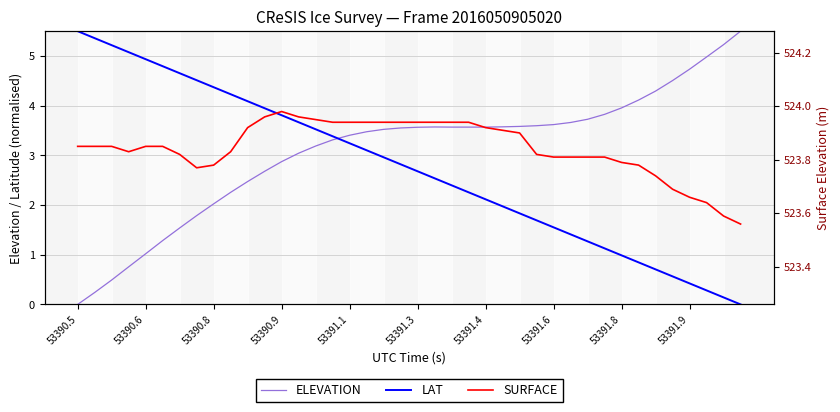

At which category does ELEVATION reach its first local peak?

21